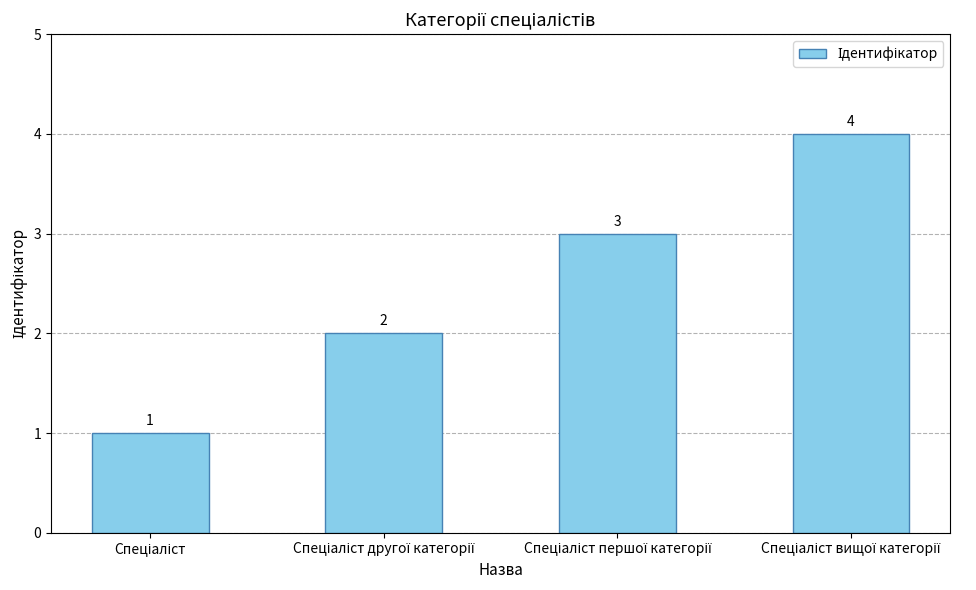

How many bars are there in total?

4